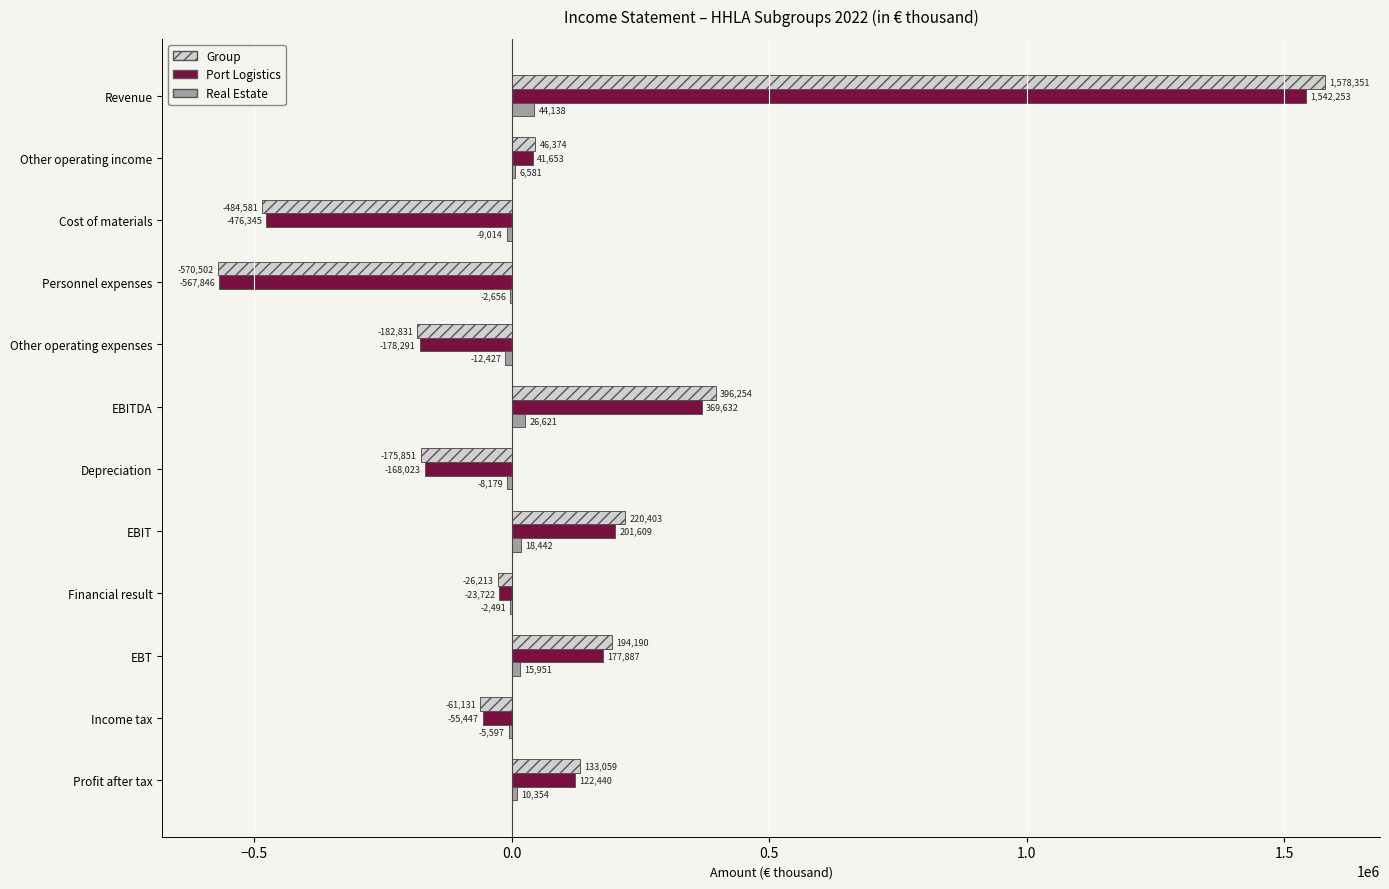

How many series are shown in this chart?

3